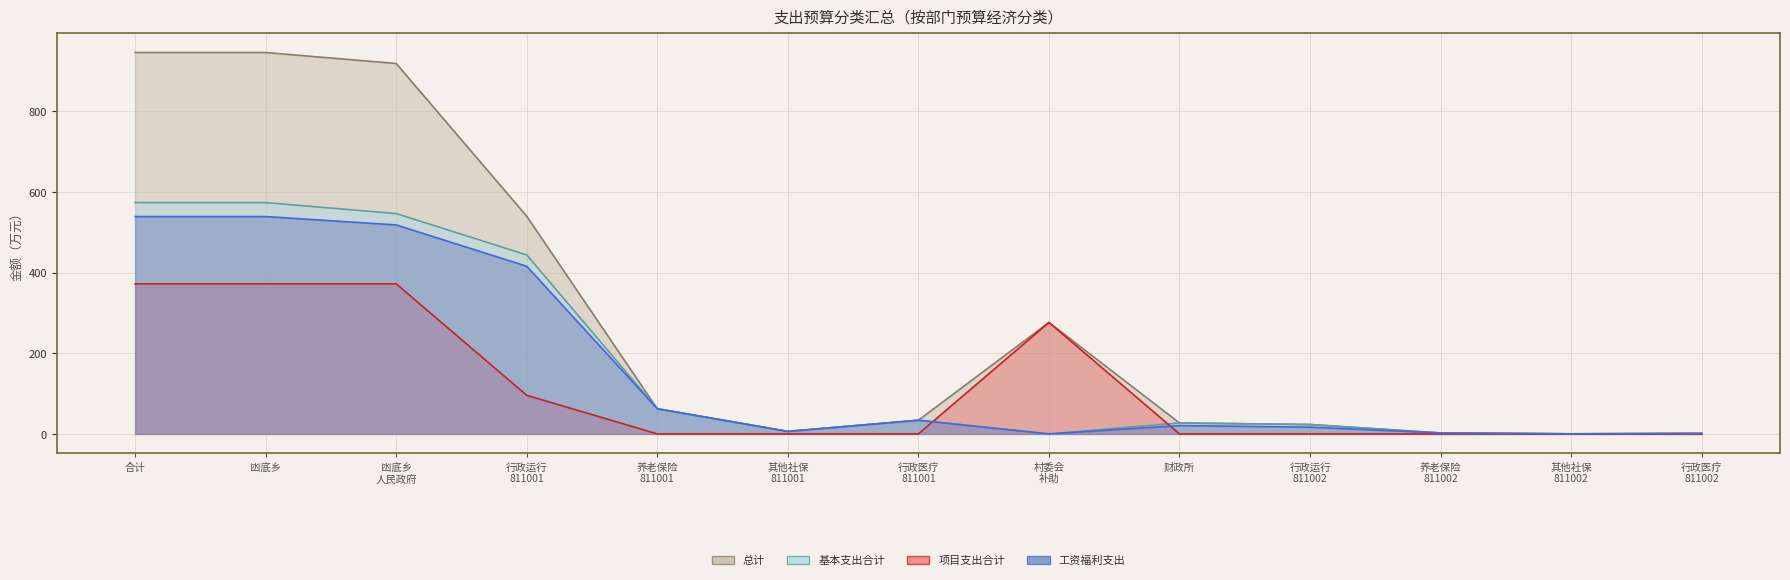

How many interior local peaks does the 基本支出合计 series have?

2